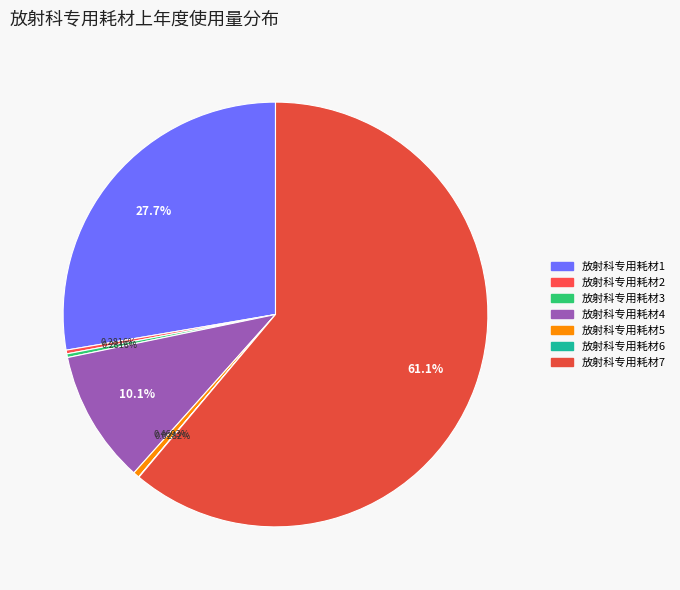

Count the number of slices in the pie.

7